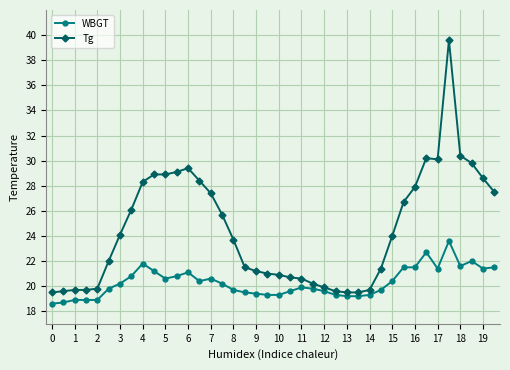

Which series has the largest total across all categories?

Tg